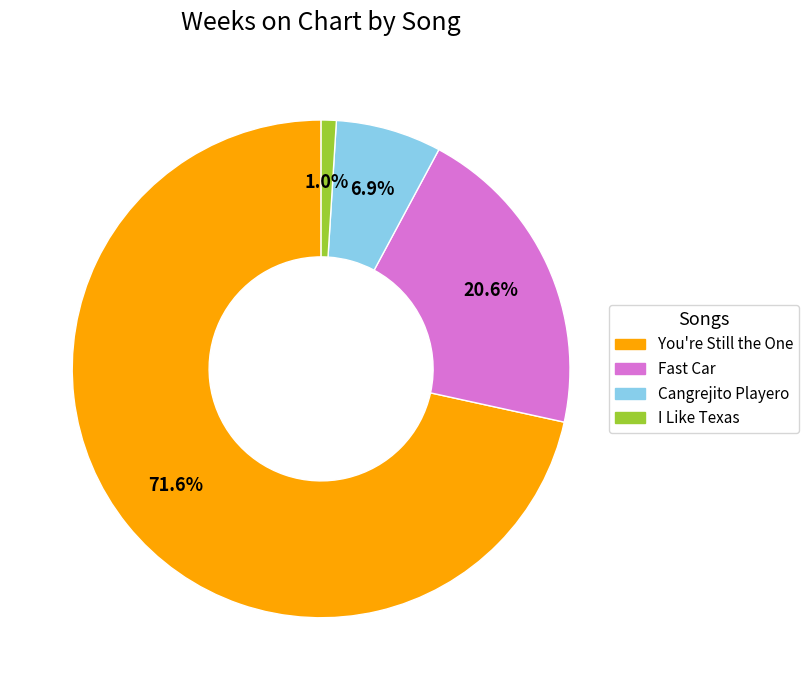

Is the sum of I Like Texas and You're Still the One greater than half?

Yes